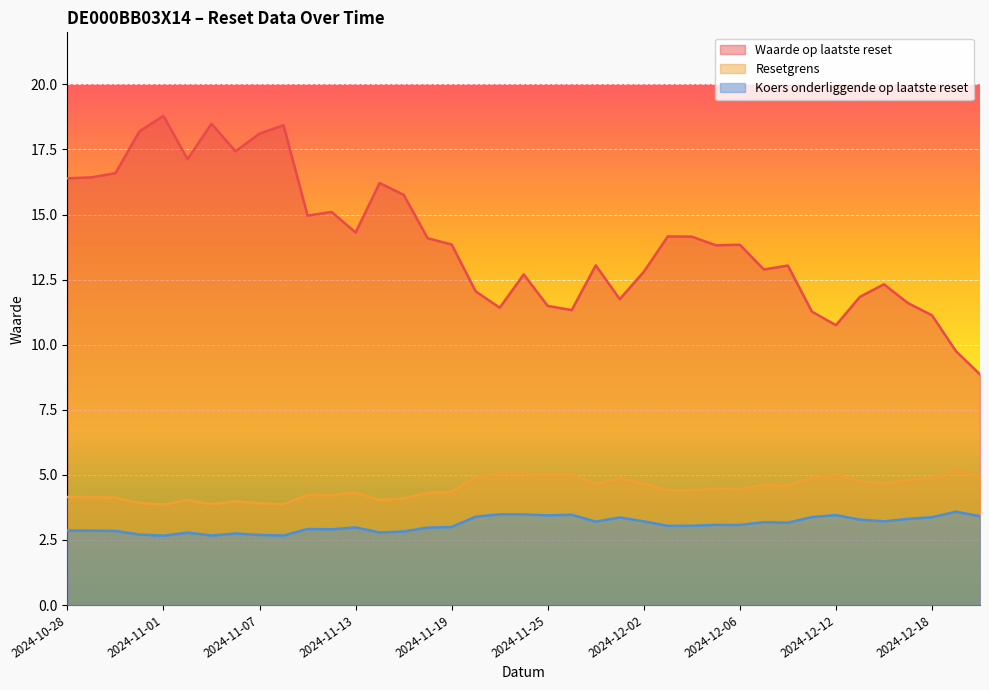

At which label does Koers onderliggende op laatste reset reach its minimum?

2024-11-01